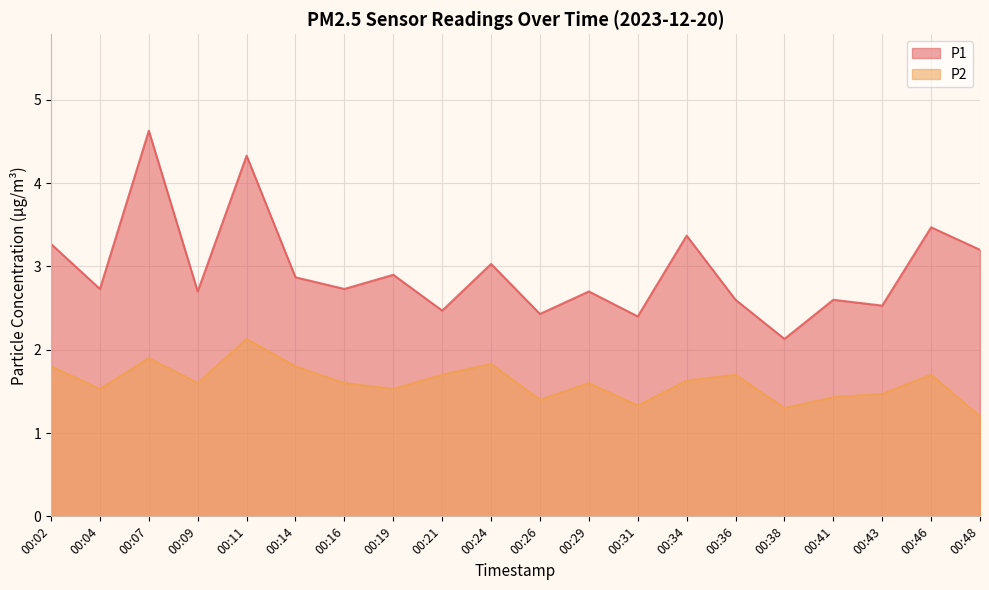

How many P2 values are between 1 and 2?

19